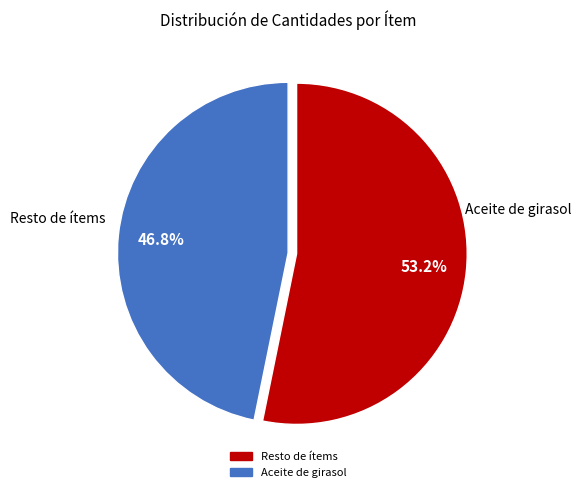

To the nearest percent, what is the average slice percentage?

50%